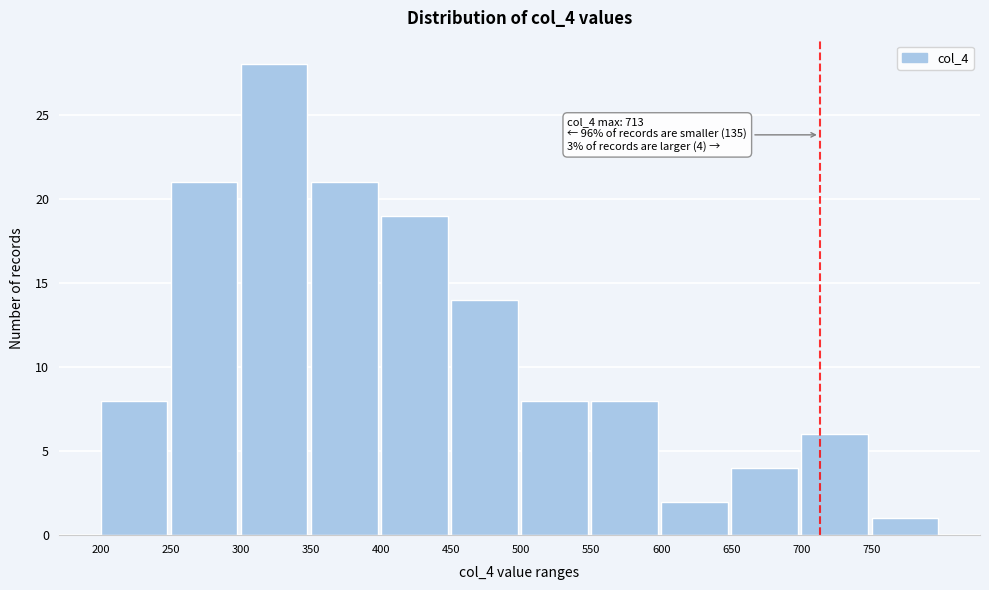

Over which range of the x-axis is the bar tallest?

300 to 350